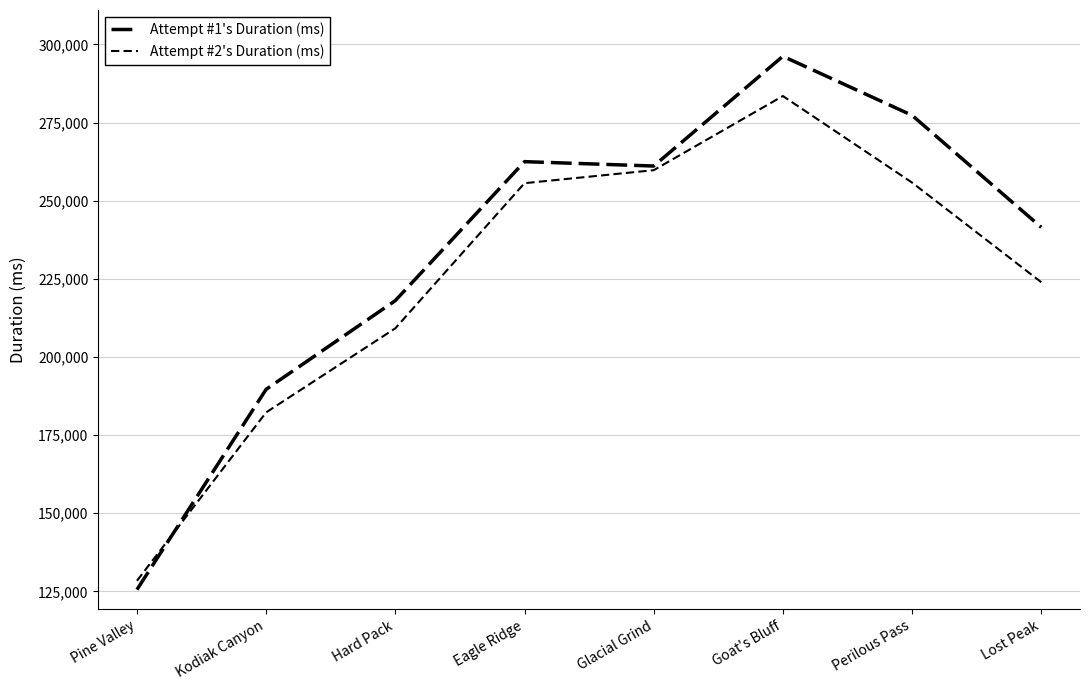

Reading right to left, transcribe all the data shown in this chart.

Attempt #1's Duration (ms): 241485	277320	296211	261091	262495	218021	189642	125548
Attempt #2's Duration (ms): 223926	255789	283488	259762	255603	209163	182257	128376